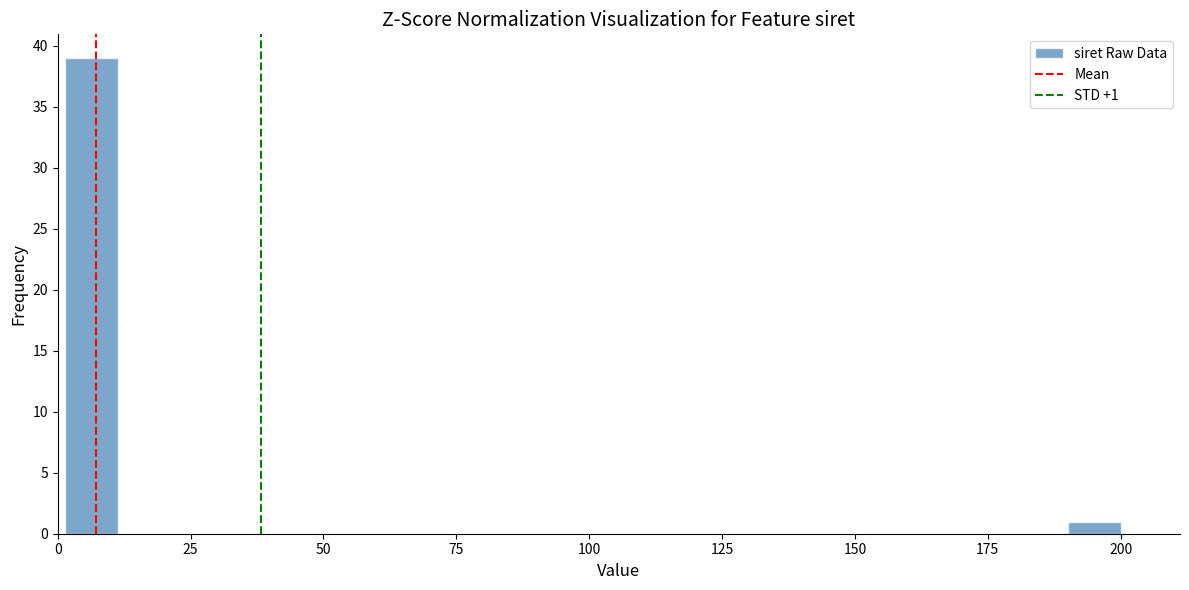

Read against the x-axis, roughly where is the centre of the tallest bar?

5